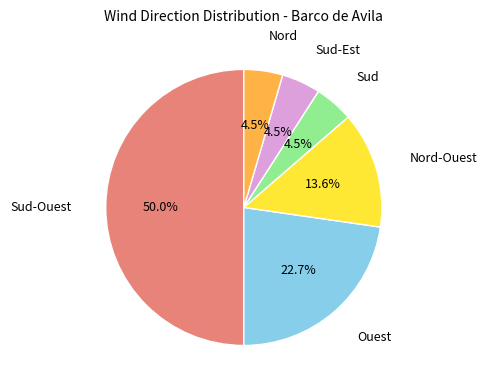

Does Sud-Est represent more than half of the total?

No